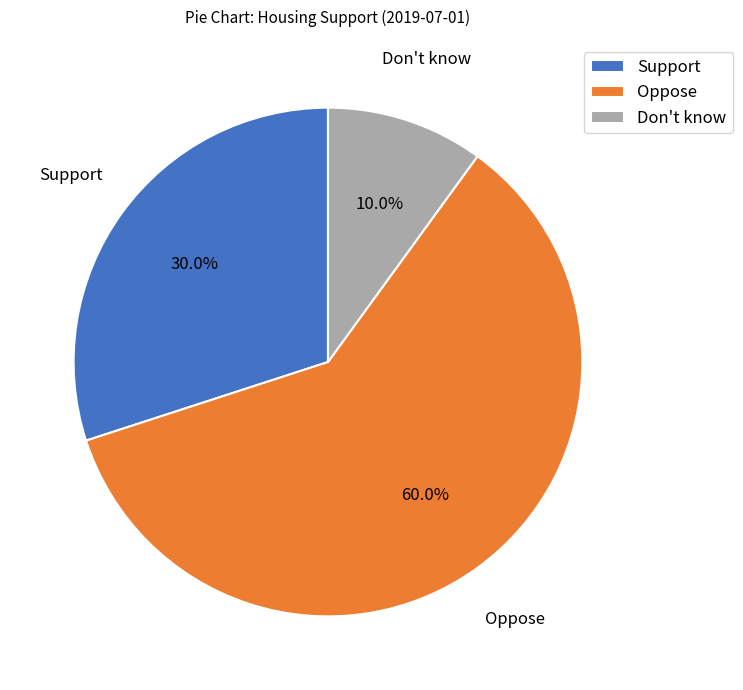

Is there a majority slice in this chart?

Yes